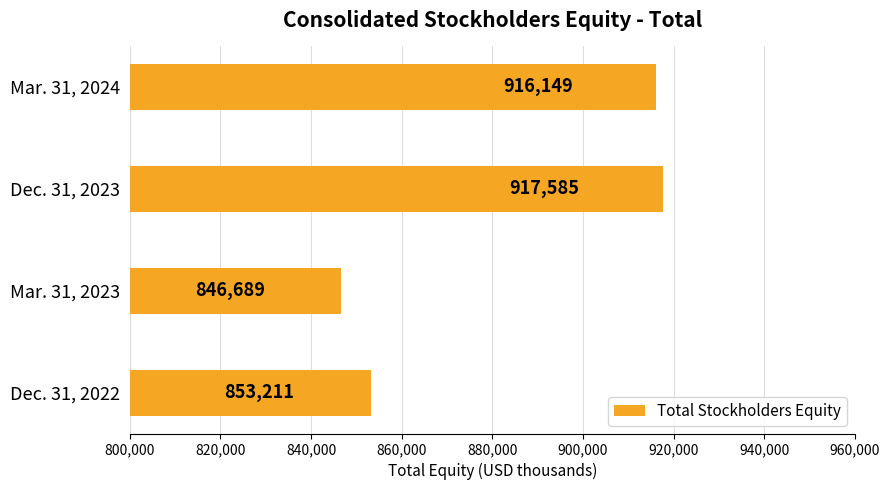

How many bars are there in total?

4